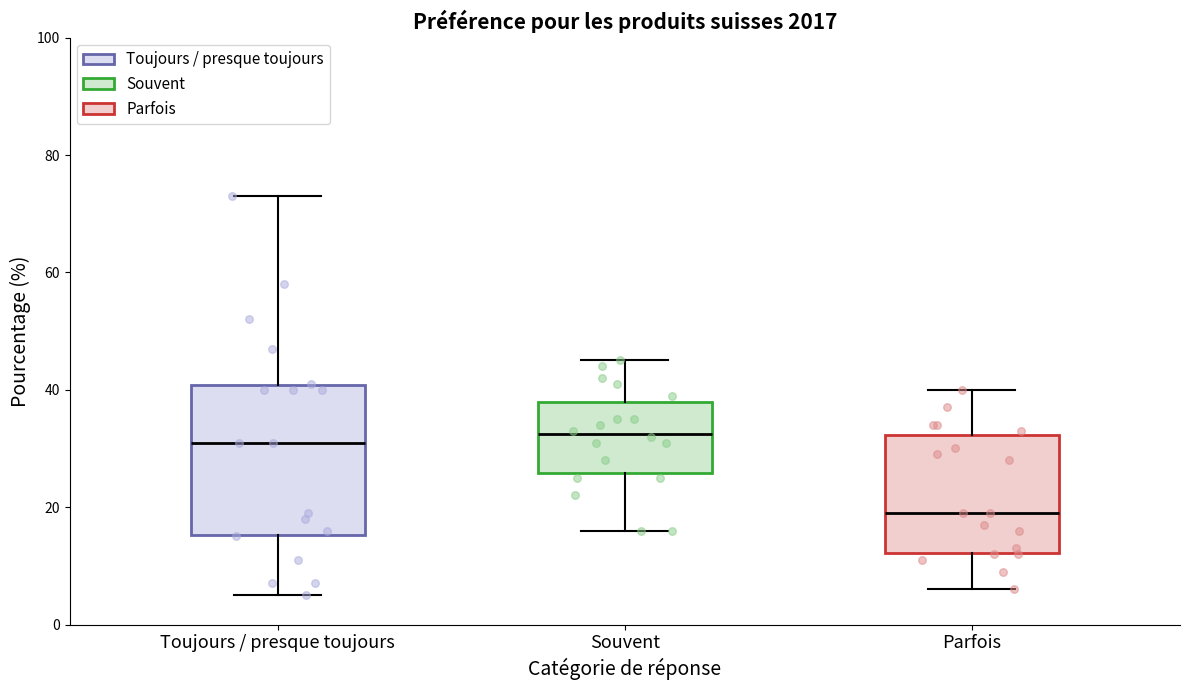

Which box's median line is the lowest?

Parfois